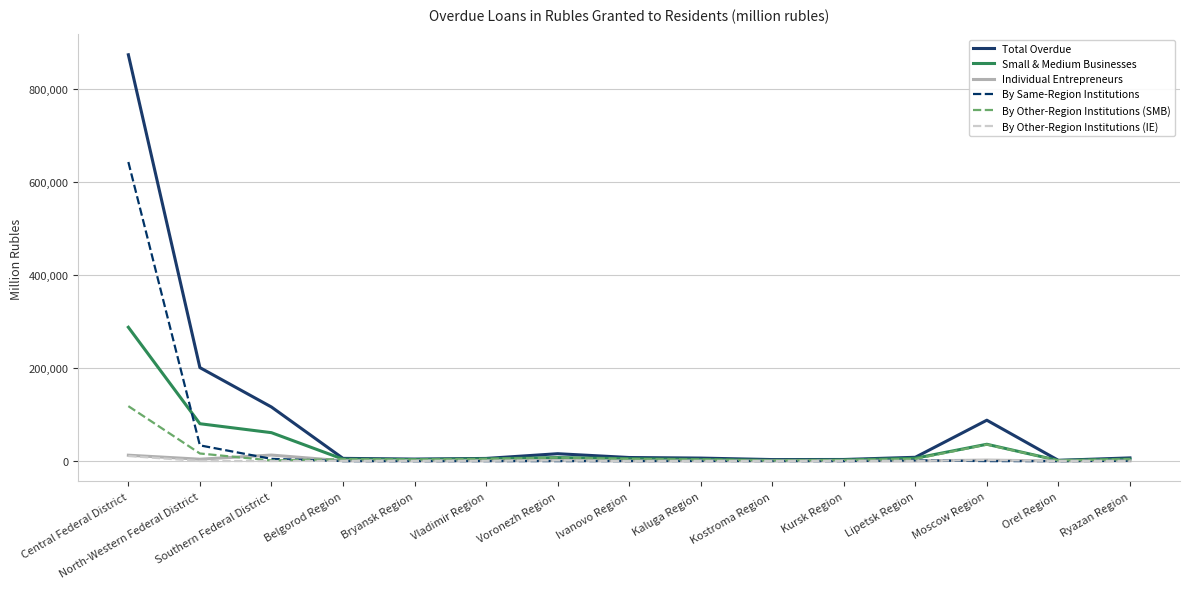

What is the maximum value for Total Overdue?

873898